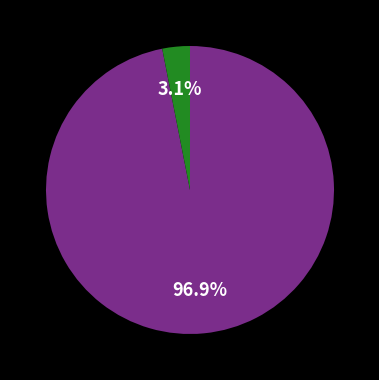

Is there any slice that represents more than half of the pie?

Yes